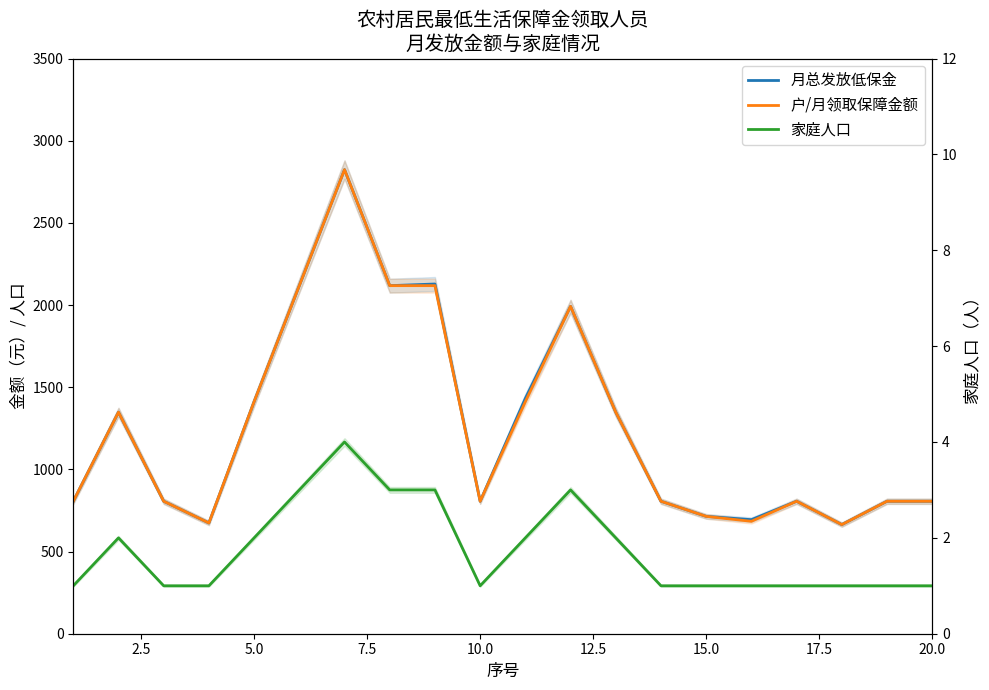

True or false: 户/月领取保障金额 and 家庭人口 cross at least once.

False